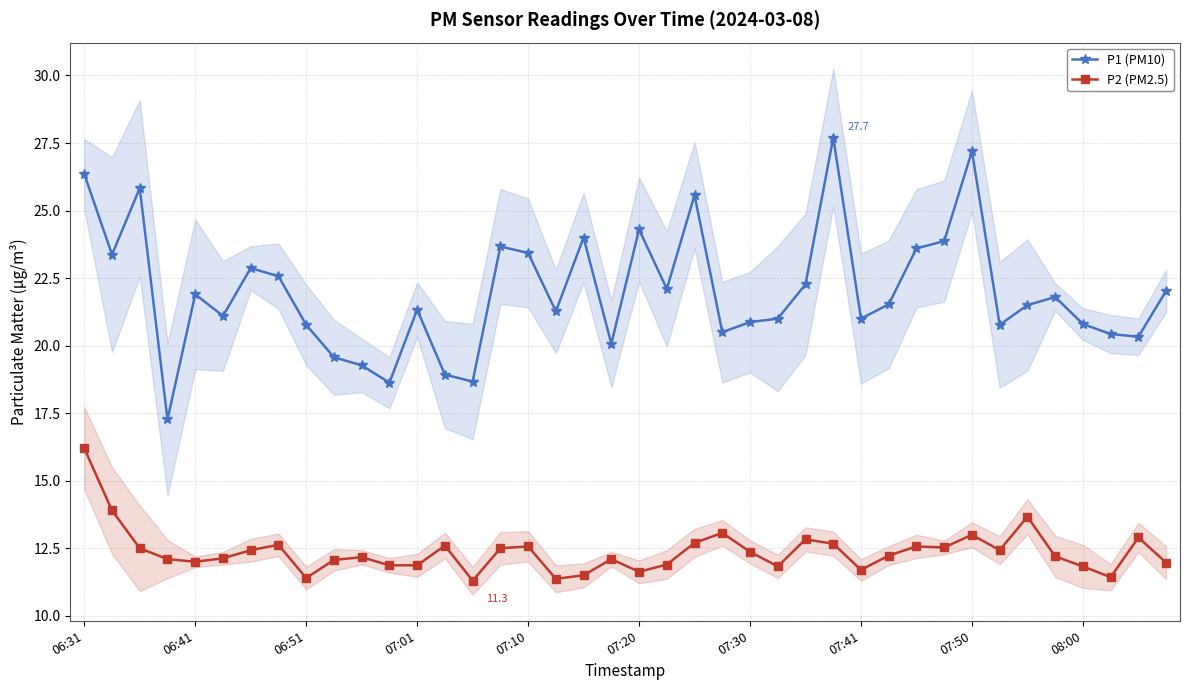

How many data points in P1 (PM10) are less than 21?

14